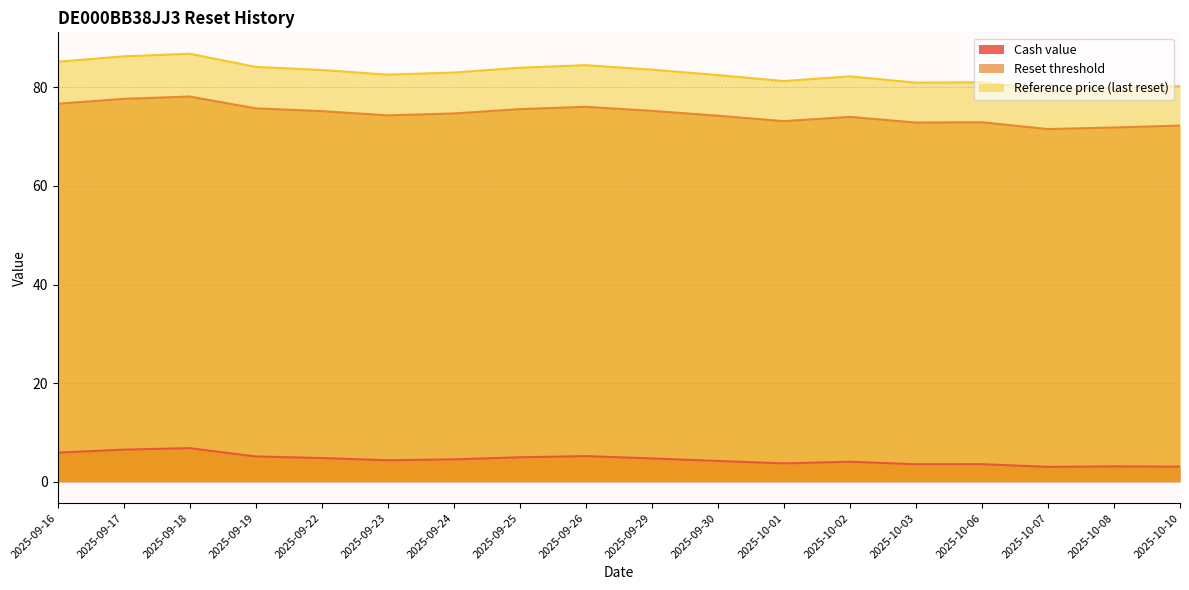

True or false: Reset threshold and Cash value intersect in this chart.

False